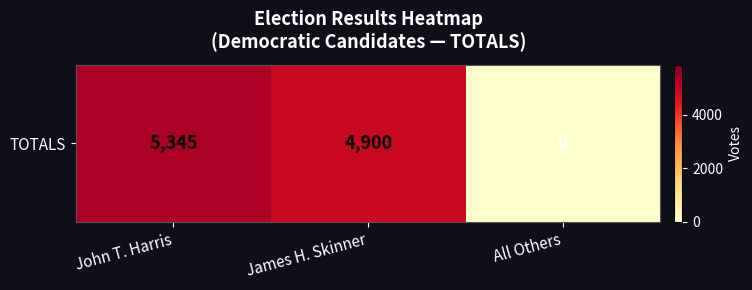

Between James H. Skinner and John T. Harris, which is larger?

John T. Harris